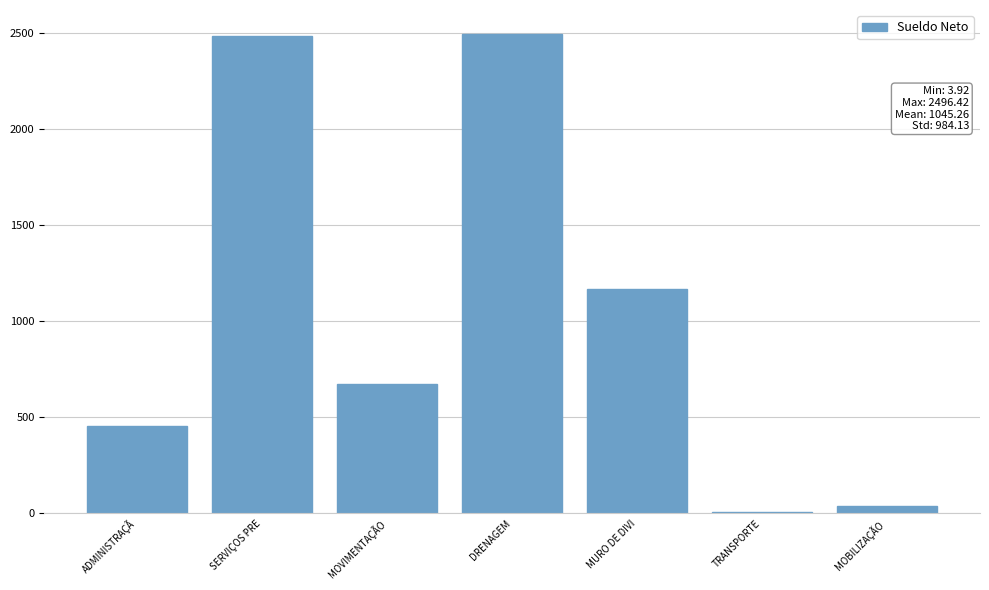

What is the approximate value at ADMINISTRAÇÃ?

453.1